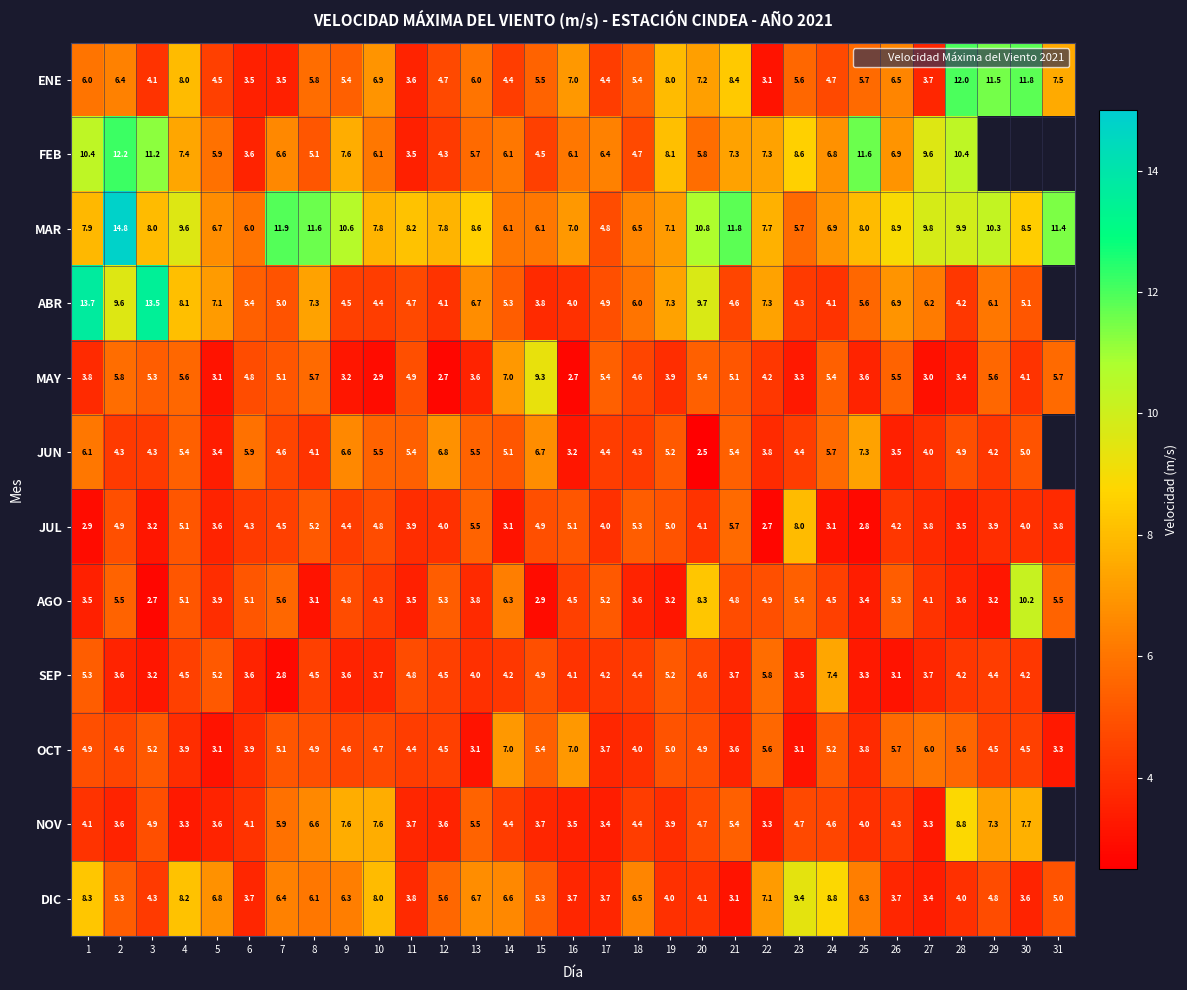

True or false: row_1 has a value of 3.1 at 2.

False